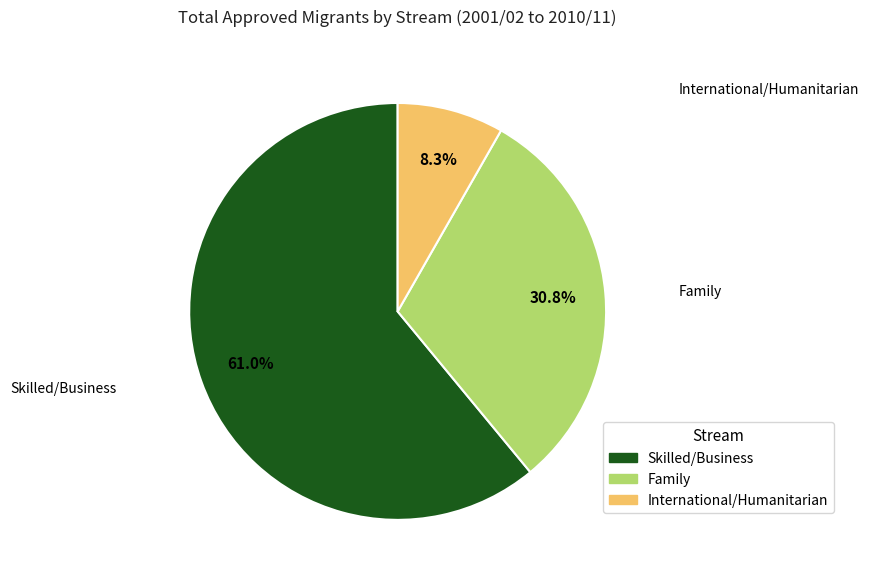

Rank the categories by value from lowest to highest.

International/Humanitarian, Family, Skilled/Business